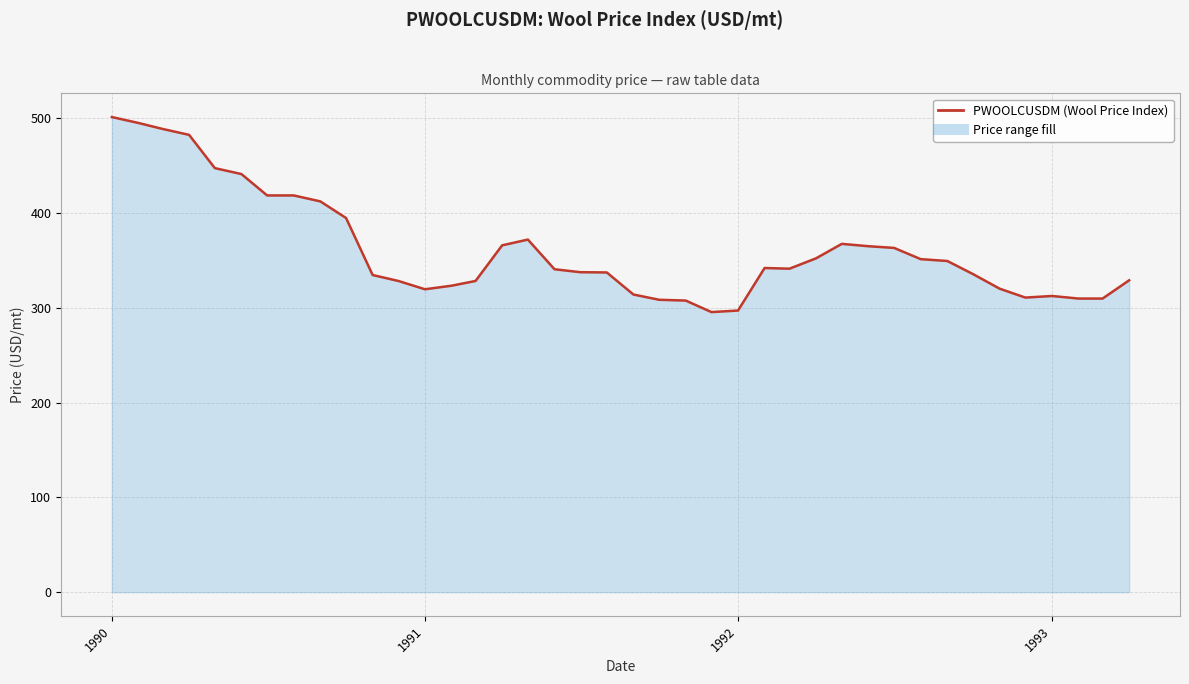

What is the greatest value displayed?

501.1